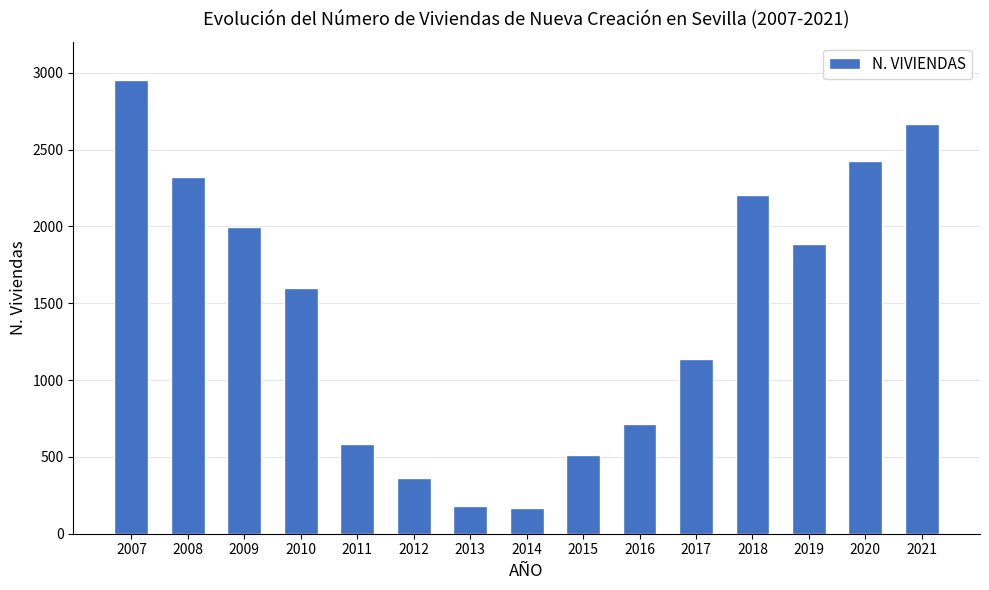

Between 2012 and 2014, which is larger?

2012